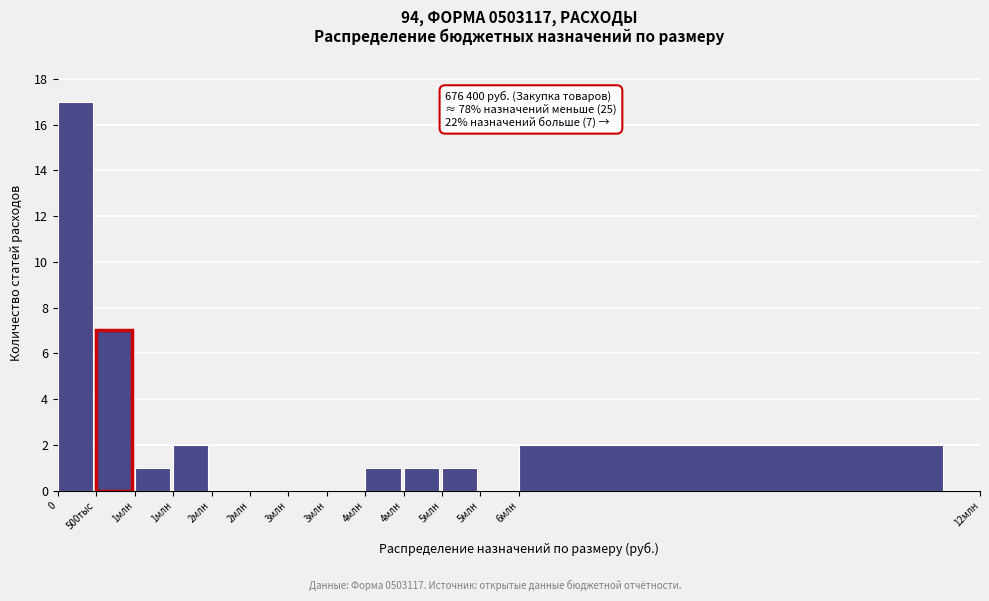

How many series are shown in this chart?

1